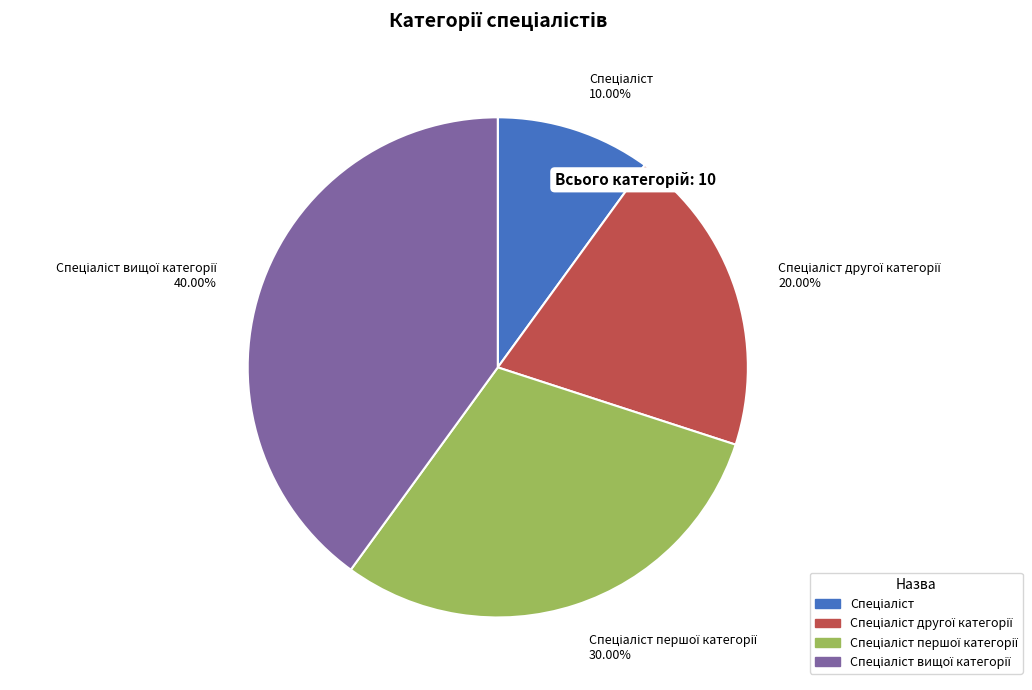

Is there any slice that represents more than half of the pie?

No